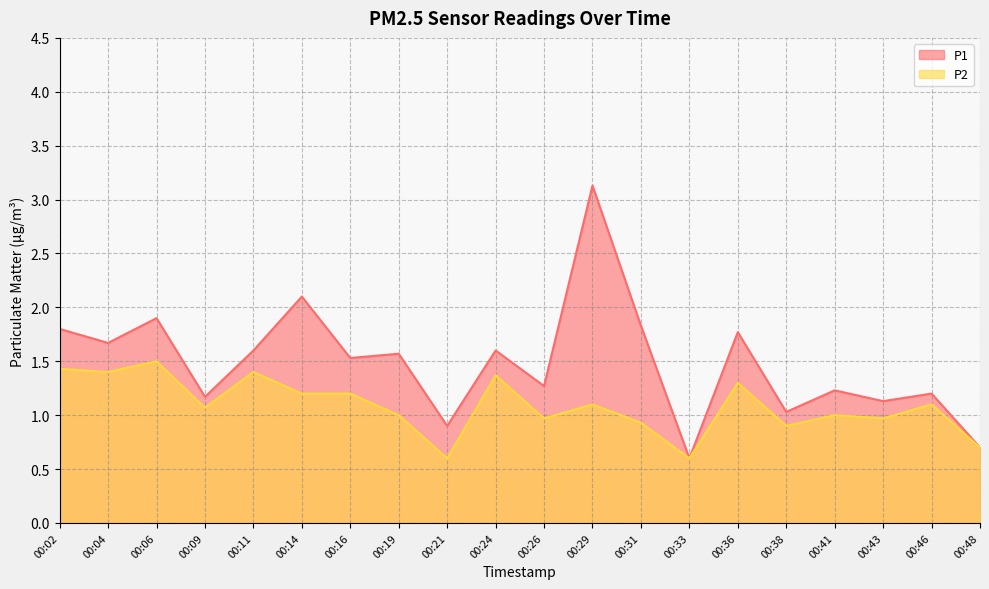

What is the value of the P2 point at the 8th from the left?

1.0